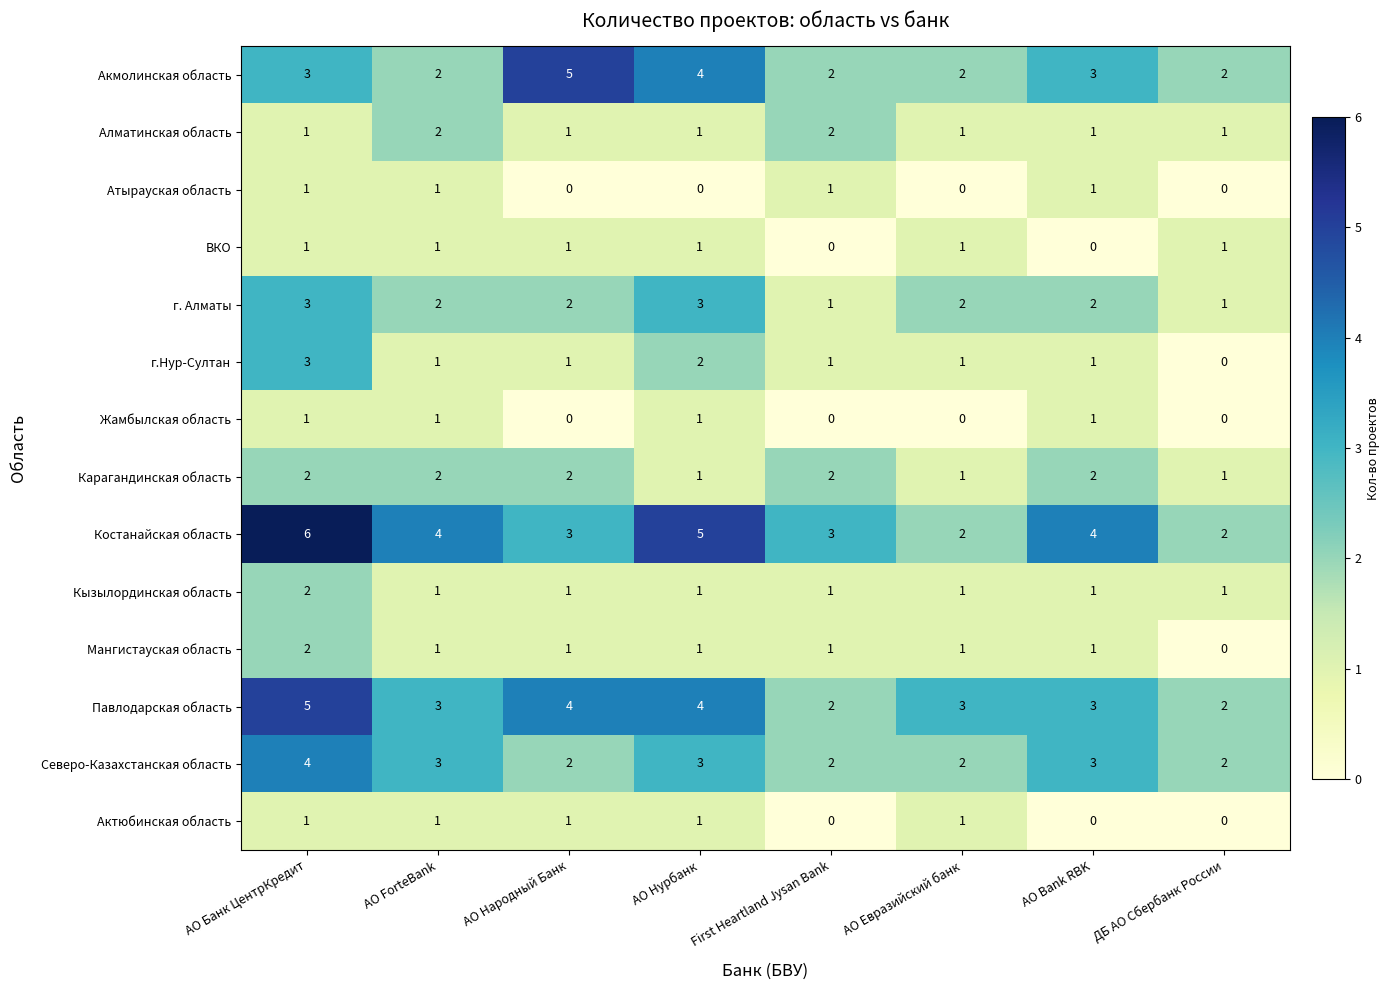

Count the г.Нур-Султан values in the range 1 to 2.

6